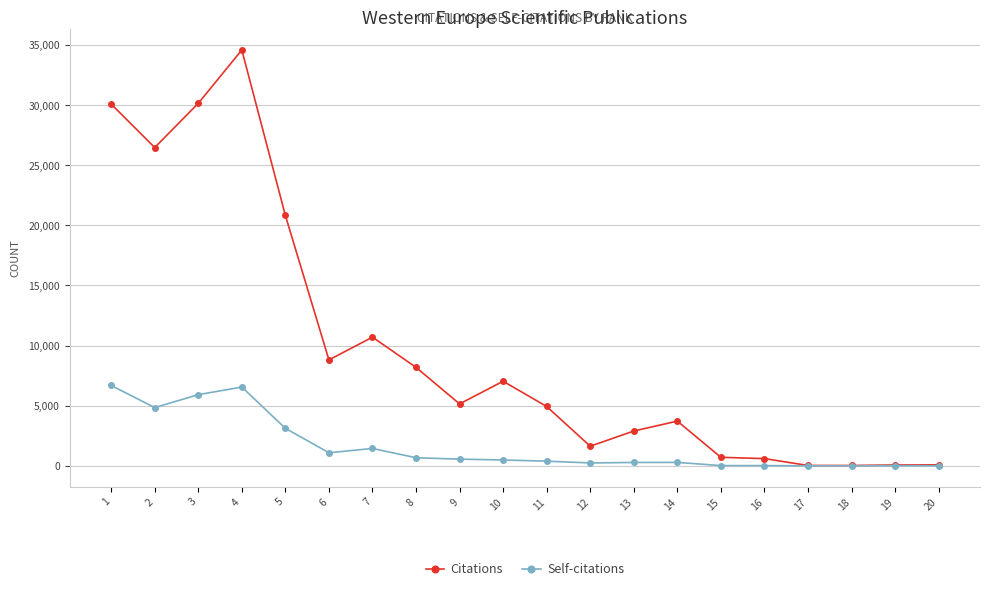

List the series in order of their overall mean, highest first.

Citations, Self-citations